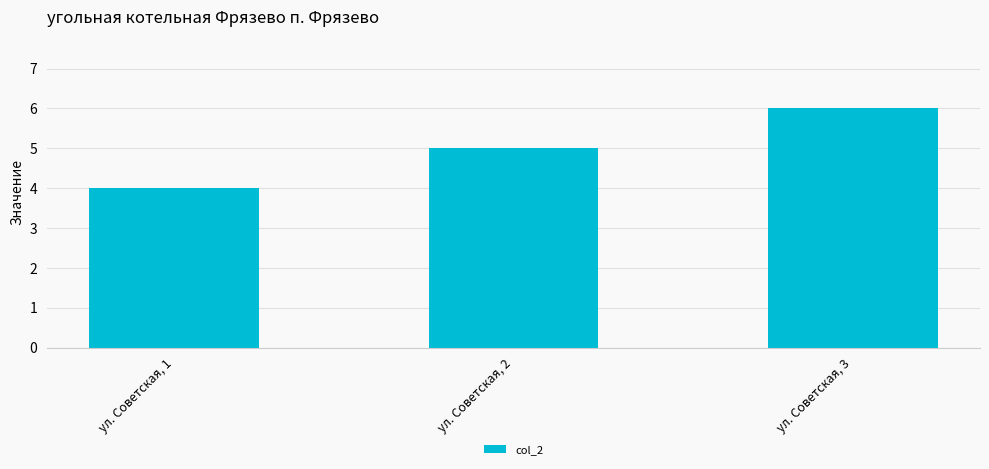

Is it true that the value at ул. Советская, 1 is 4?

True